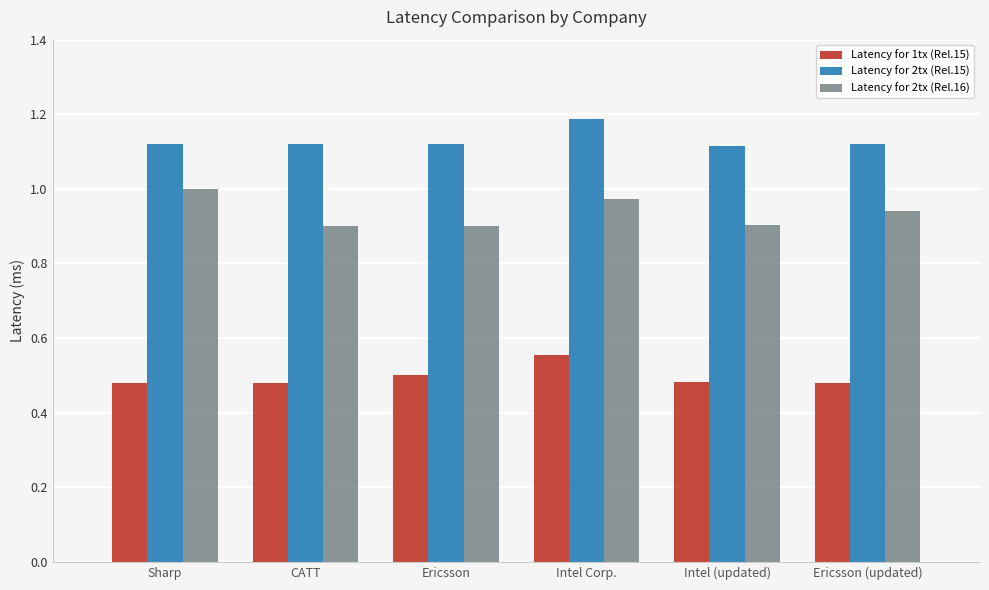

Count the number of data series in this chart.

3